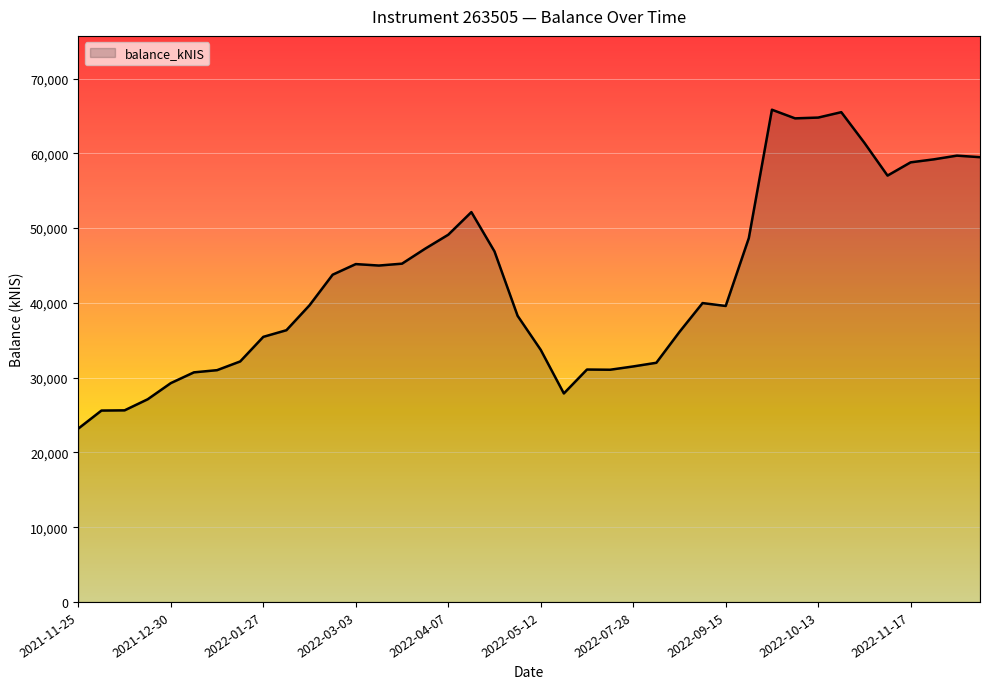

What is the minimum value shown in the chart?

23190.6